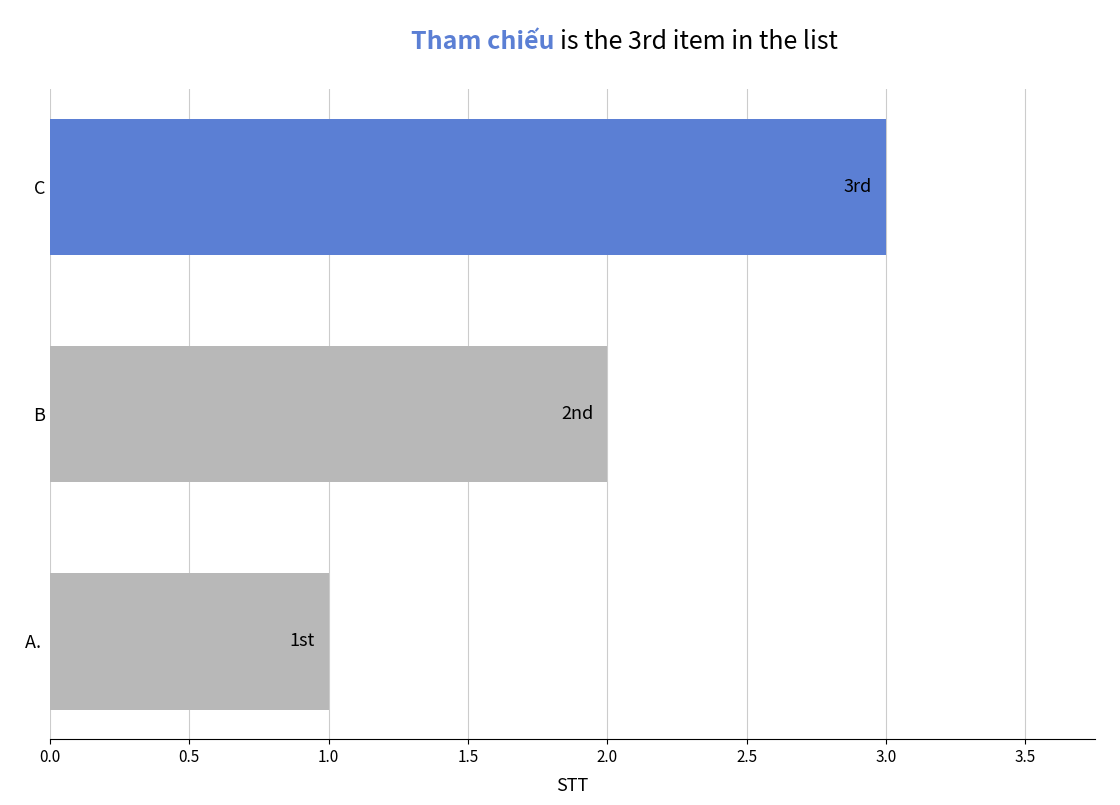

The chart shows a value of 3 at C. True or false?

True